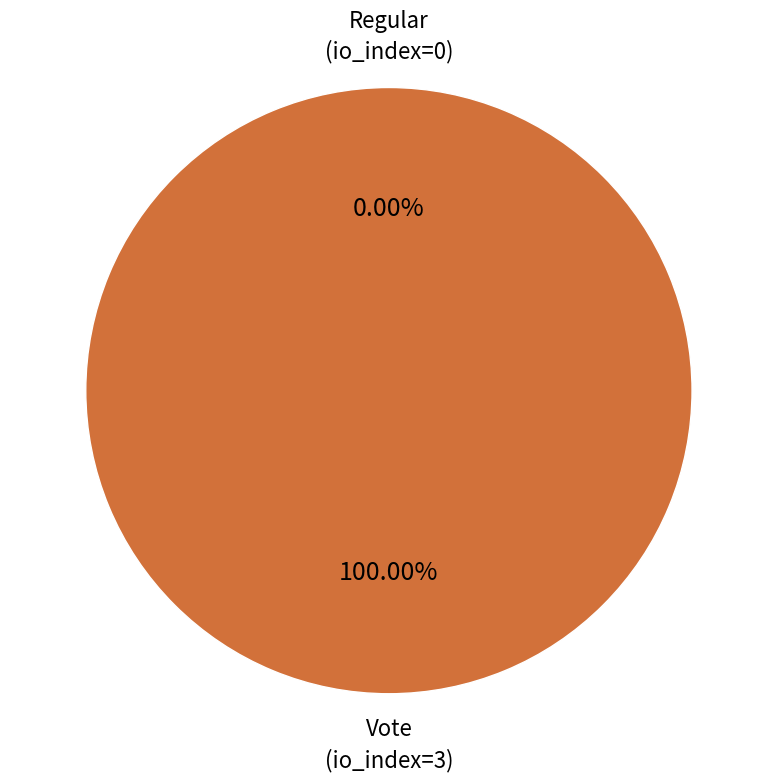

Rank the categories by value from lowest to highest.

Regular (io_index=0), Vote (io_index=3)